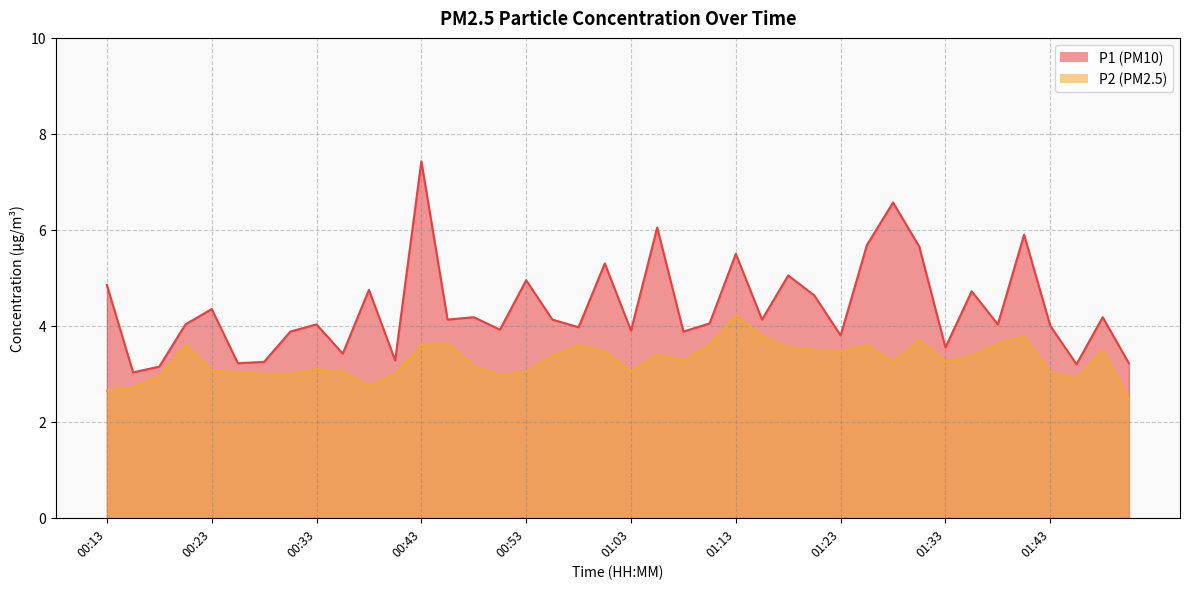

At which label does P1 first exceed 4?

00:13